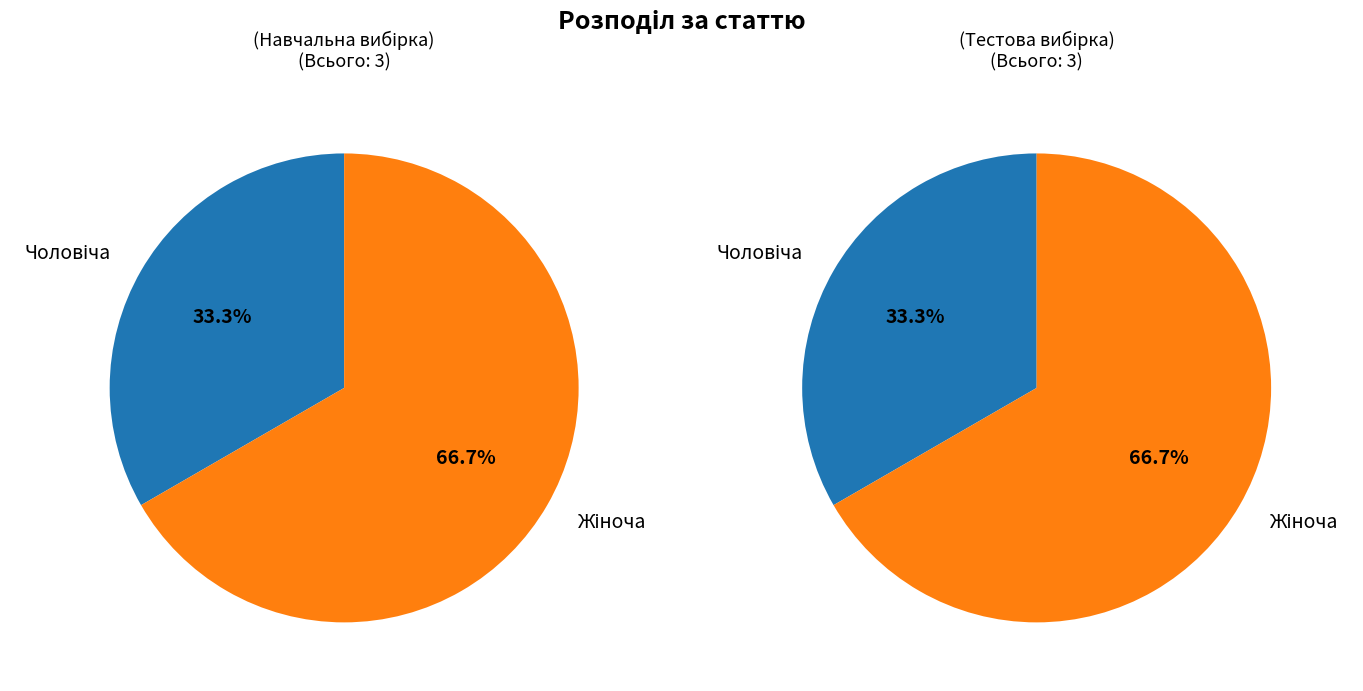

Does Чоловіча represent more than half of the total?

No